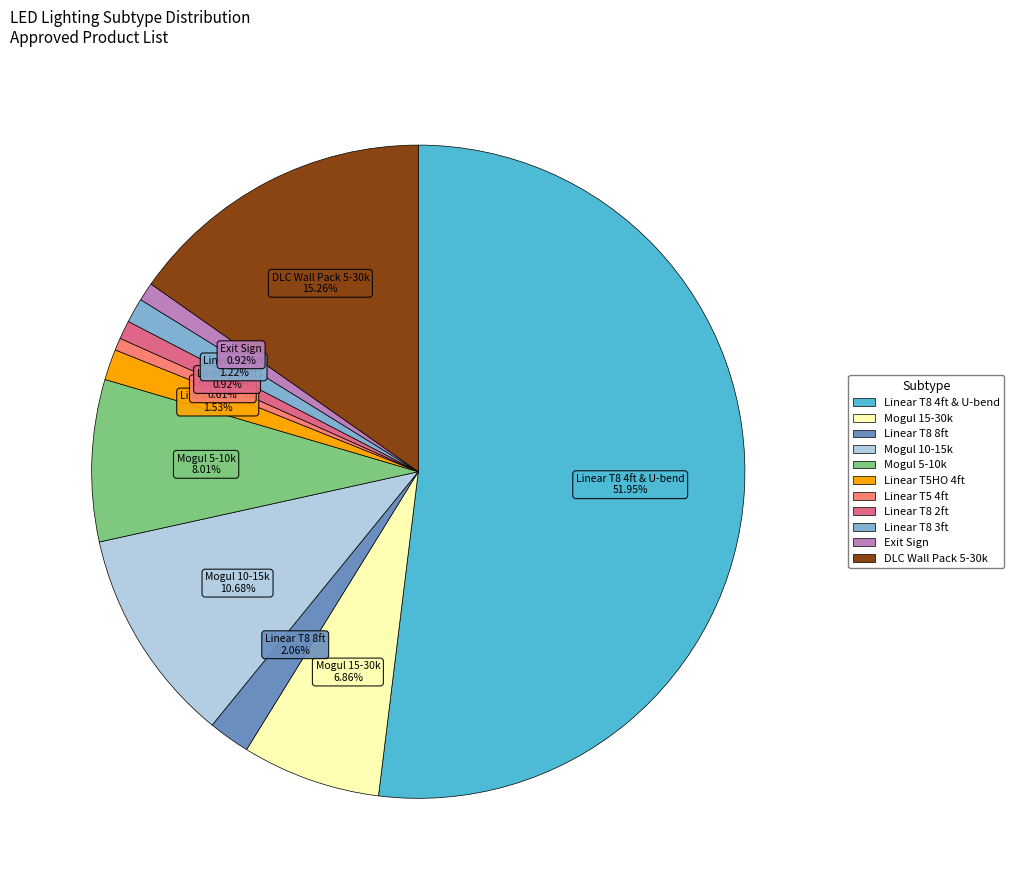

Is there any slice that represents more than half of the pie?

Yes